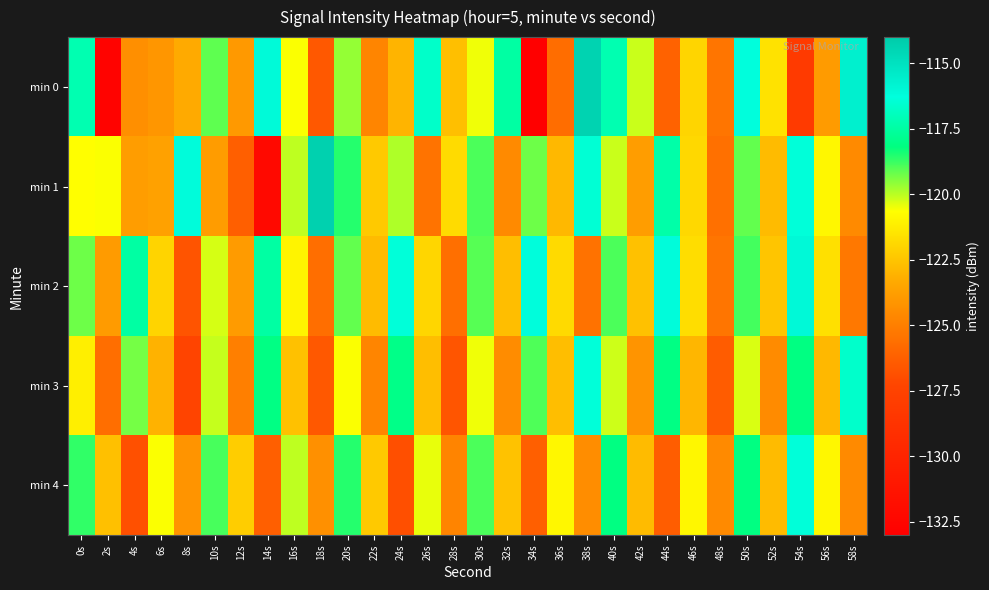

What is the spread (max minus min) of values at 30s?

1.6